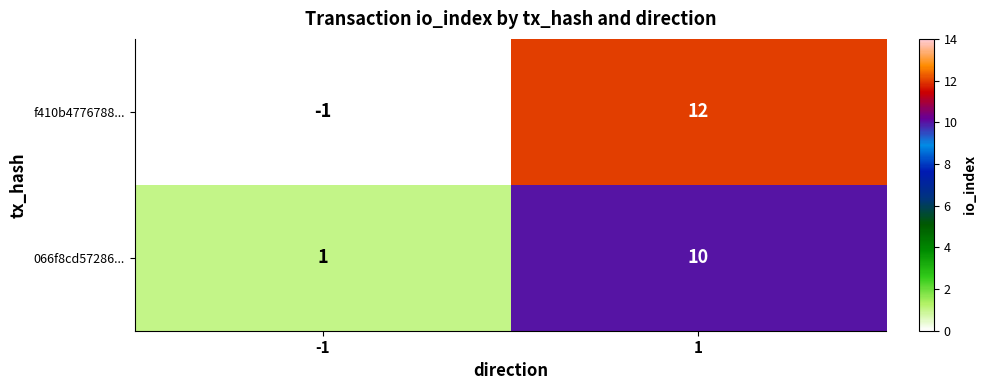

Which series changed the most between -1 and 1?

f410b4776788...